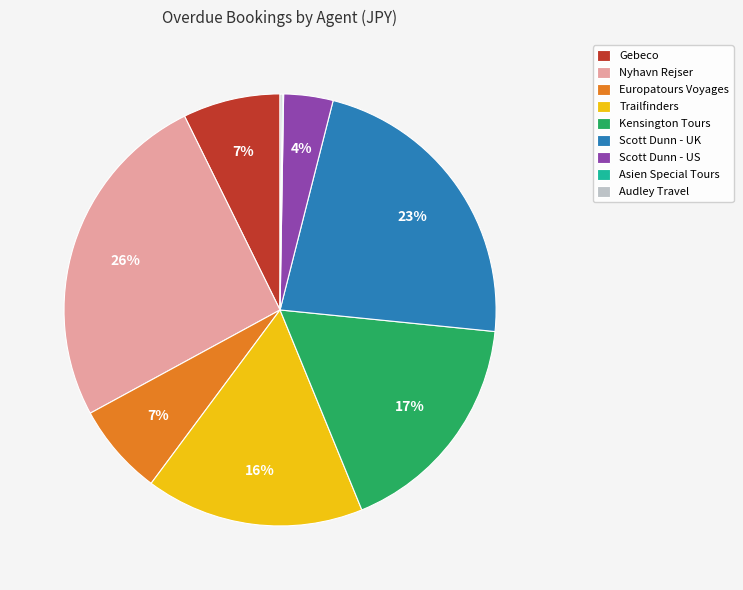

Approximately how many times larger is the value at Gebeco compared to Trailfinders?

0.4